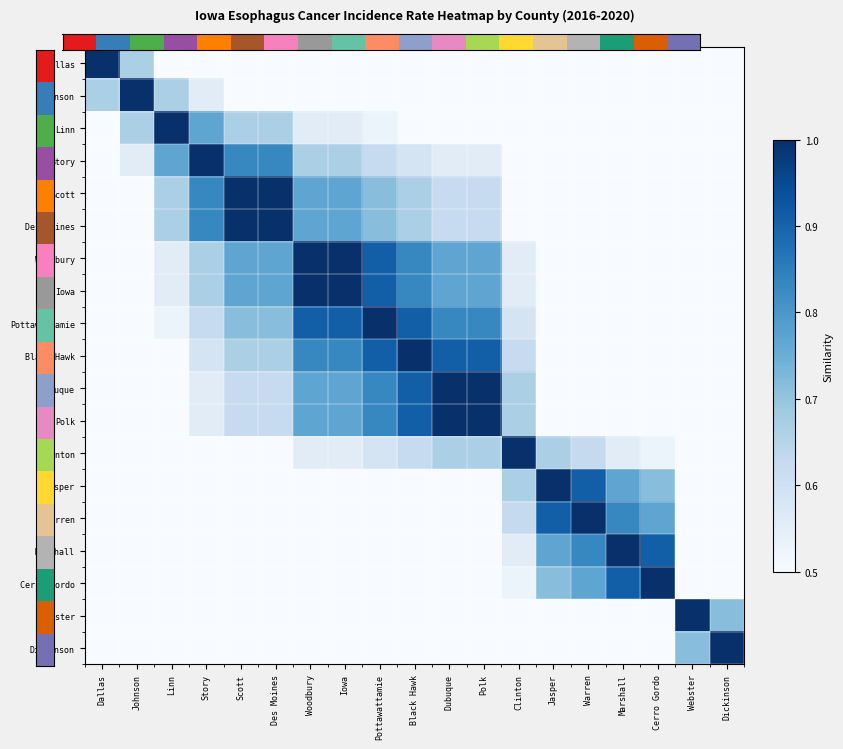

Which series has the largest total across all categories?

Pottawattamie